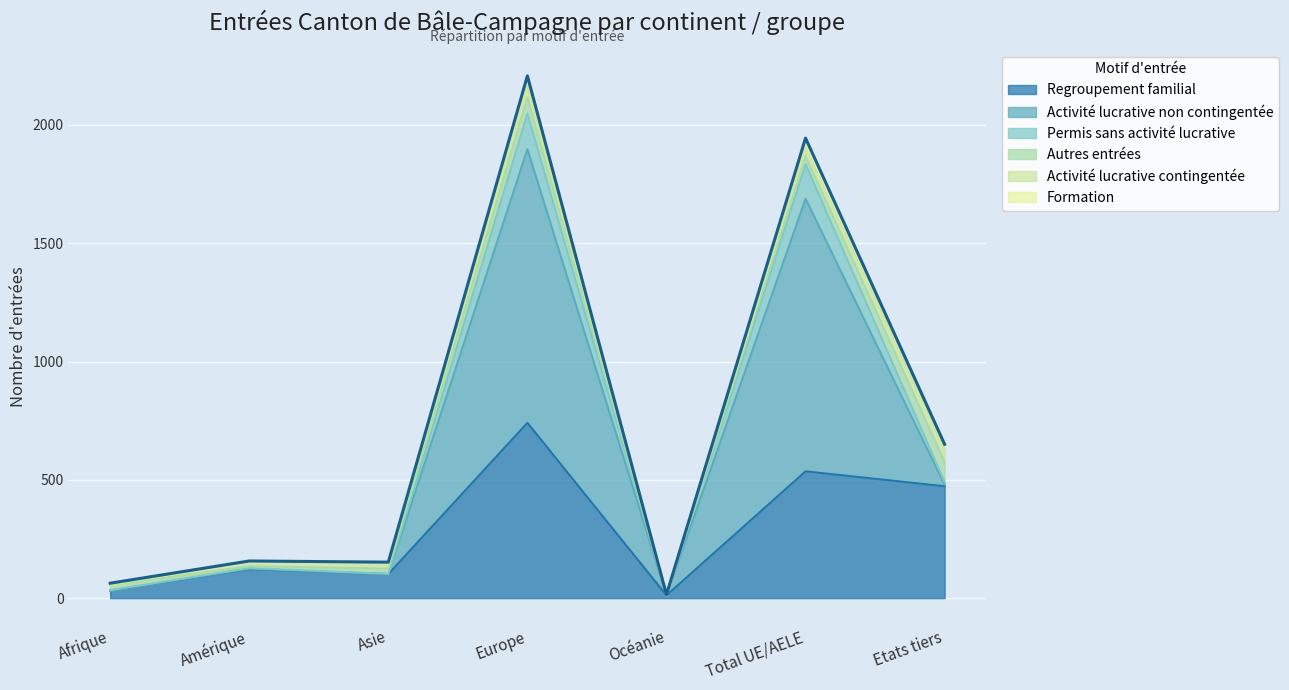

True or false: Permis sans activité lucrative and Activité lucrative non contingentée cross at least once.

False